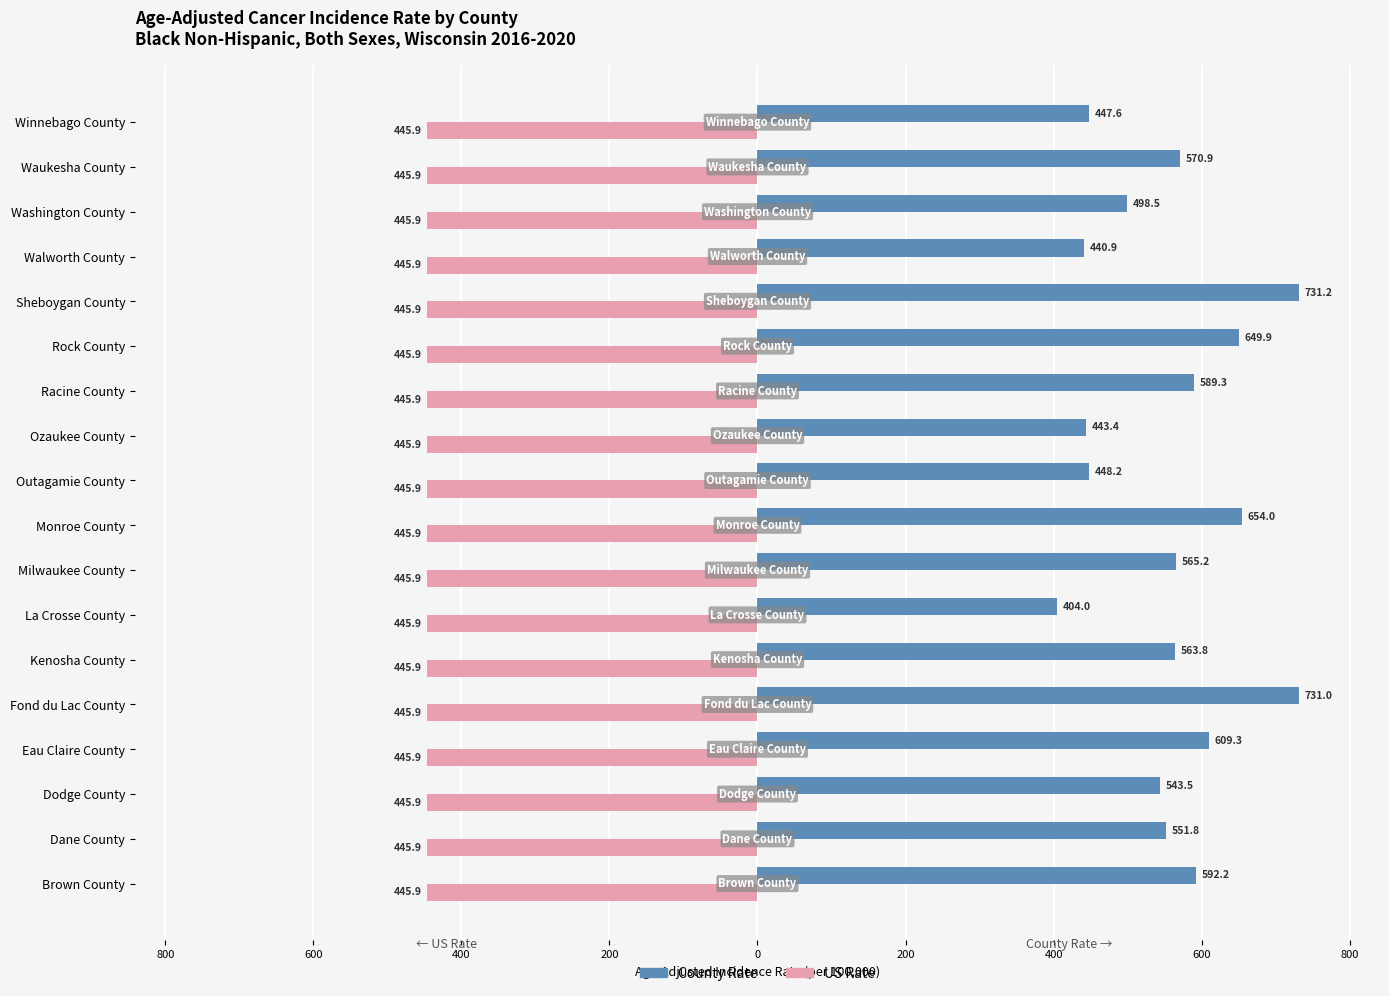

What is the sum of all County Rate values?

10034.7